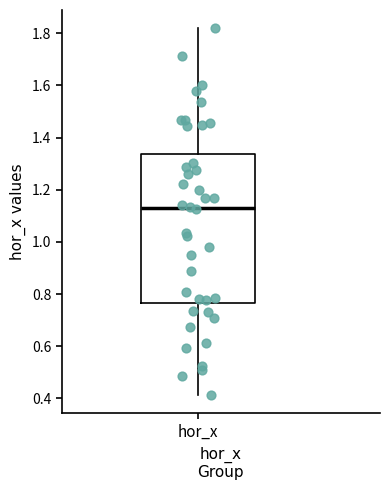

Read this box plot against the y-axis: the position of the median line, the range covered by the box, and the ends of both whiskers. The values are not printed on the chart, so give them approximately, as read against the axis.

median 1.14, box 0.76 to 1.34, whiskers 0.42 to 1.82